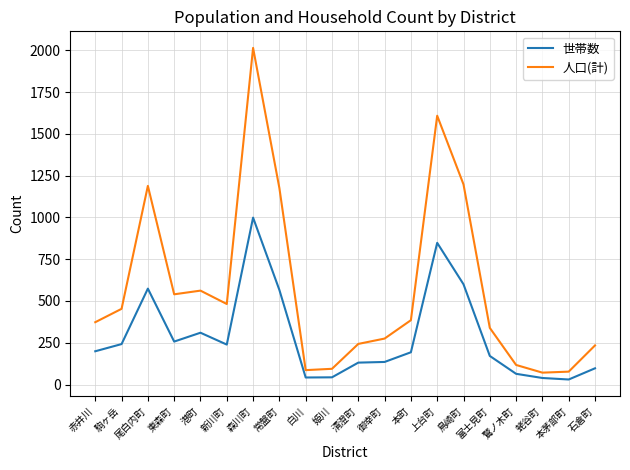

True or false: 人口(計) has a value of 1882 at 尾白内町.

False